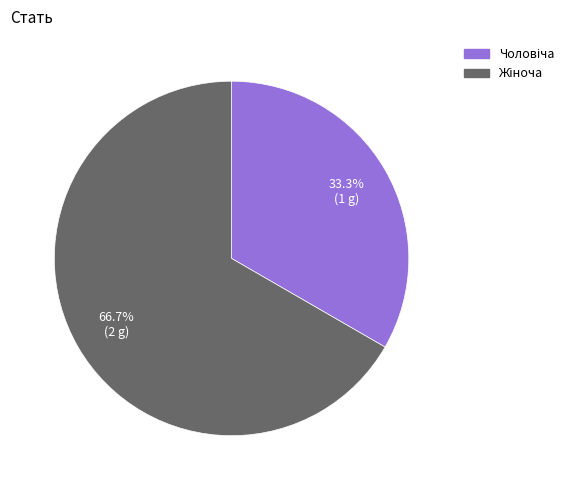

Does any single category account for the majority?

Yes